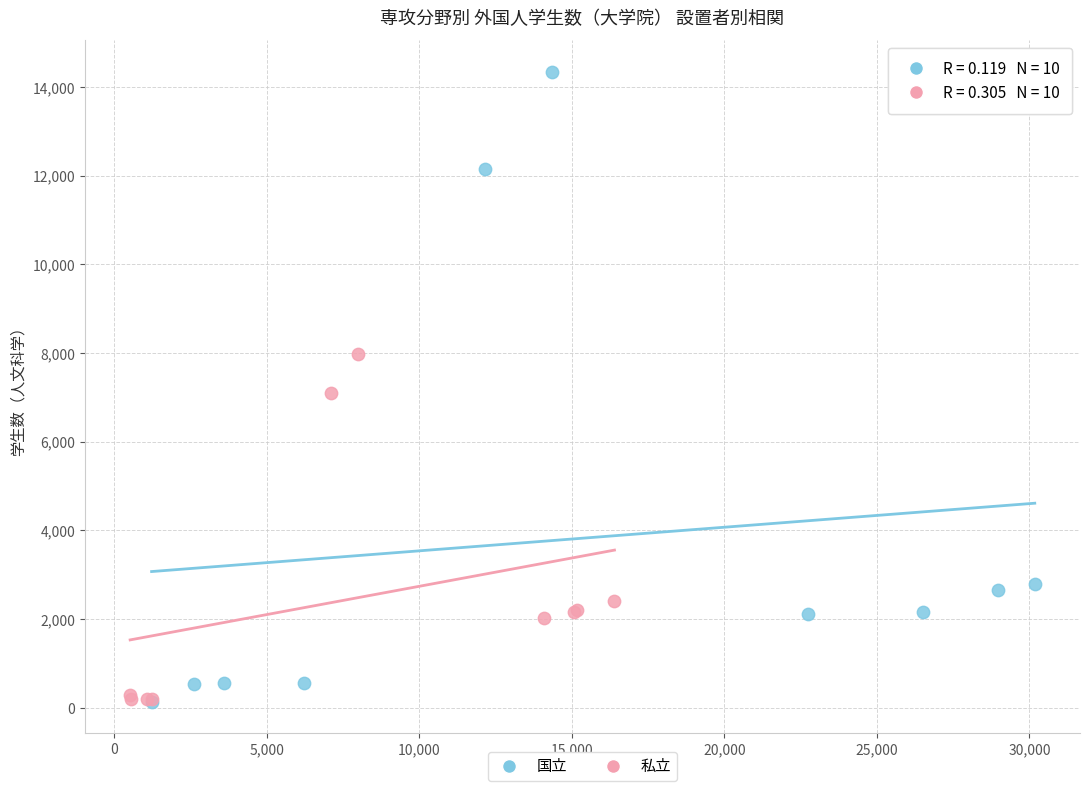

Which series has the largest Y range (max minus min)?

国立